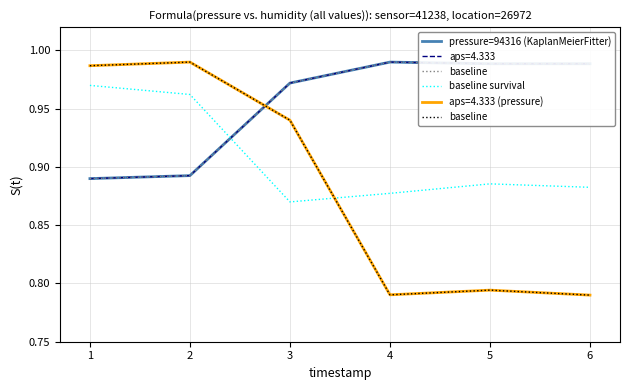

At which label does baseline reach its peak?

2